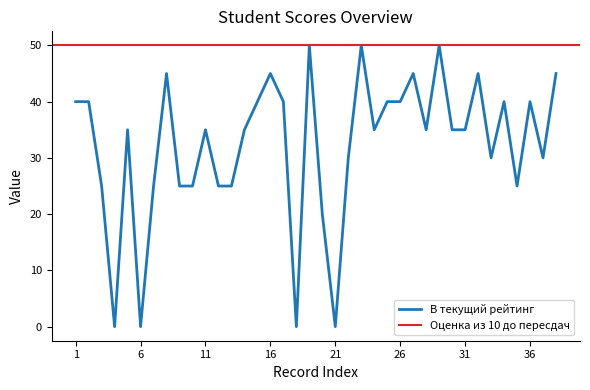

Which has a higher value, 11 or 12?

11